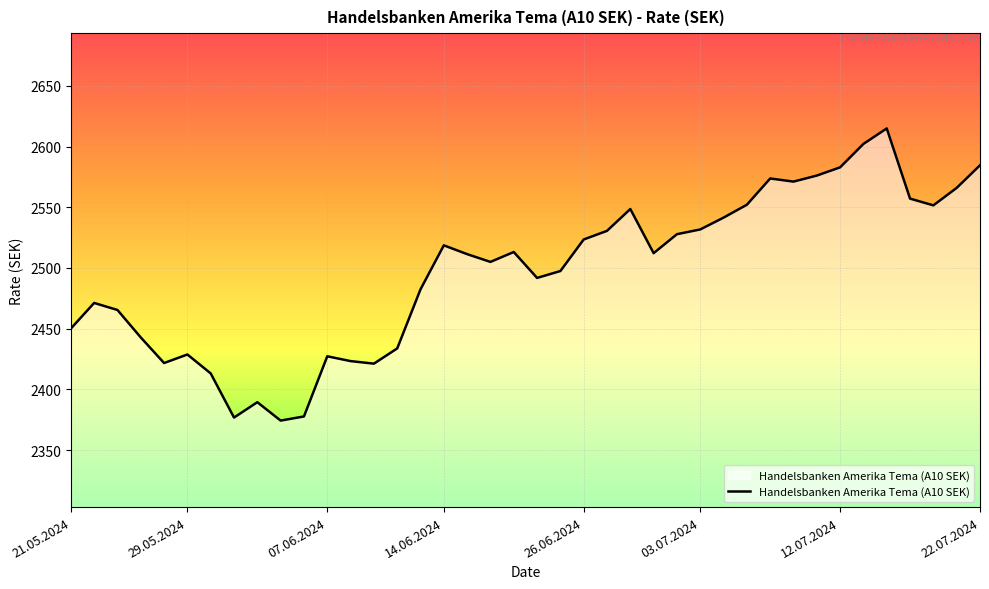

What is the difference between the maximum and minimum values?

240.6